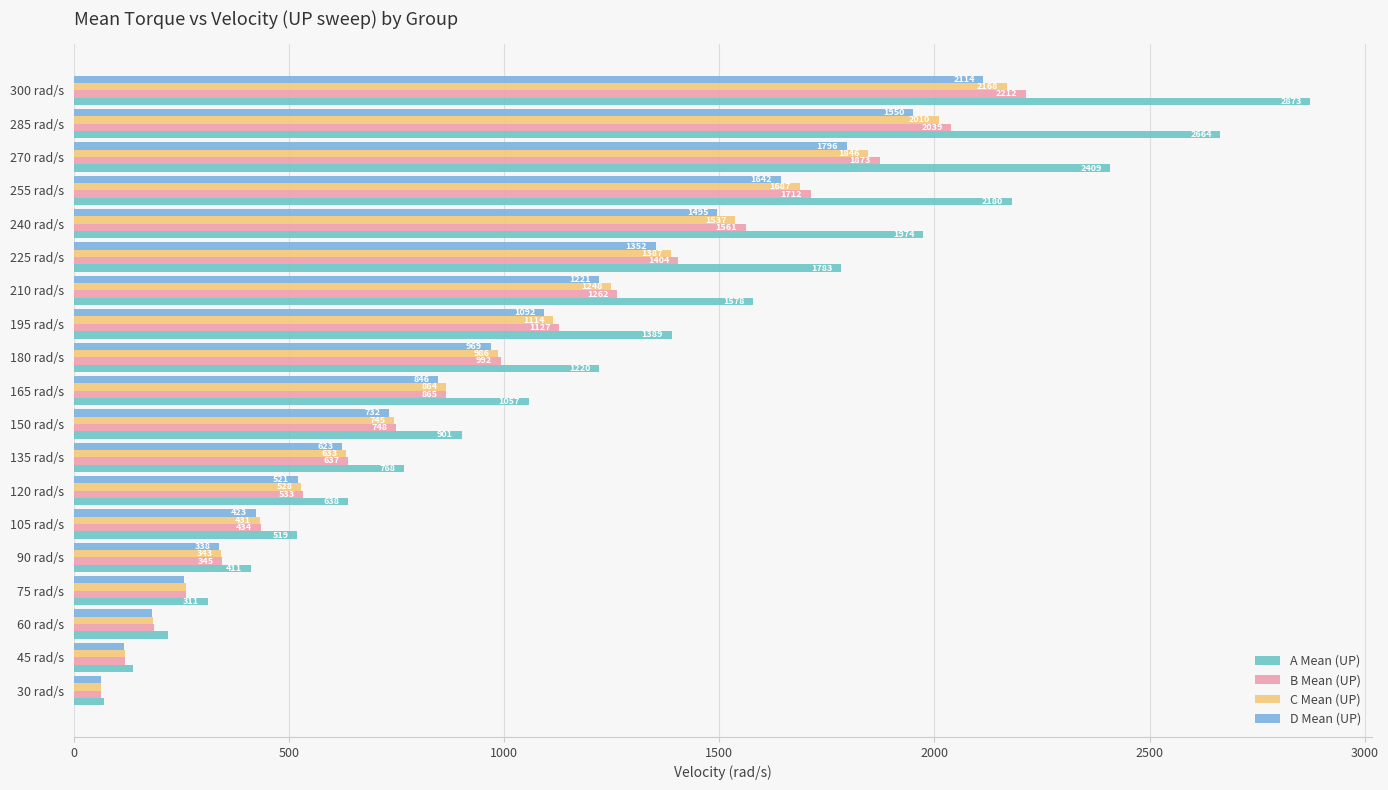

What position from the right is 165 rad/s?

10